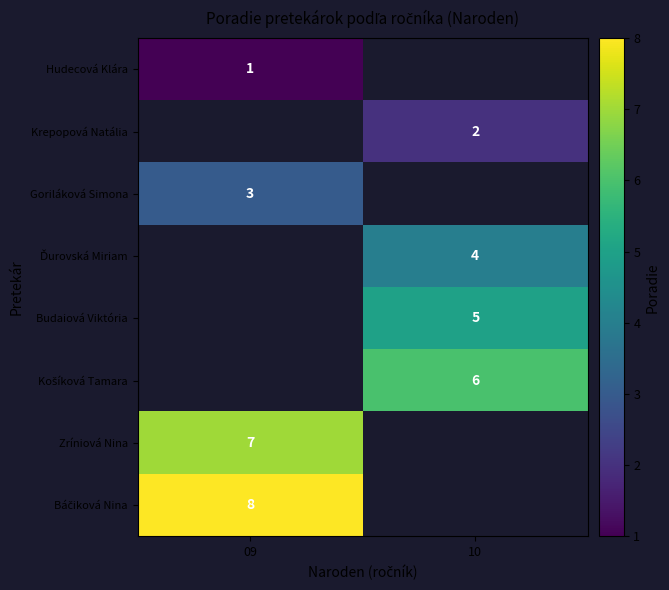

The value of Hudecová Klára at 09 is 2. True or false?

False